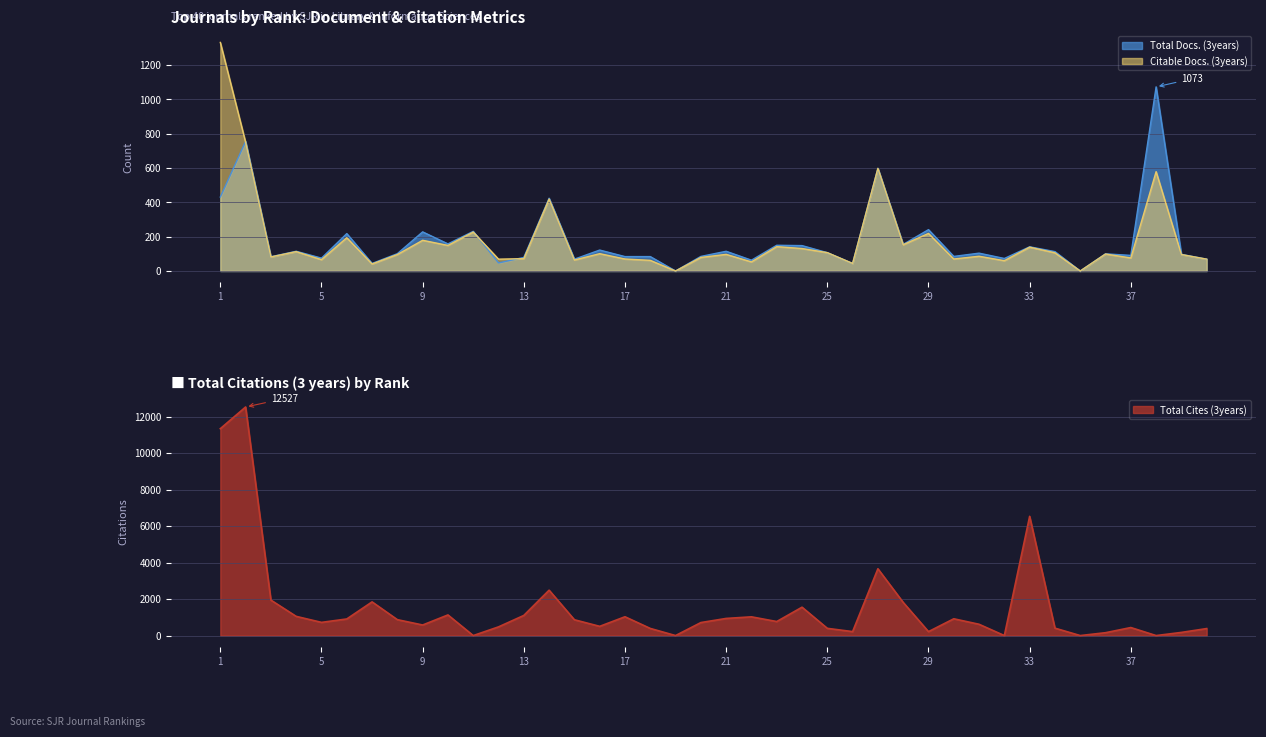

Where is Citable Docs. (3years) nearest to the value 666?

27